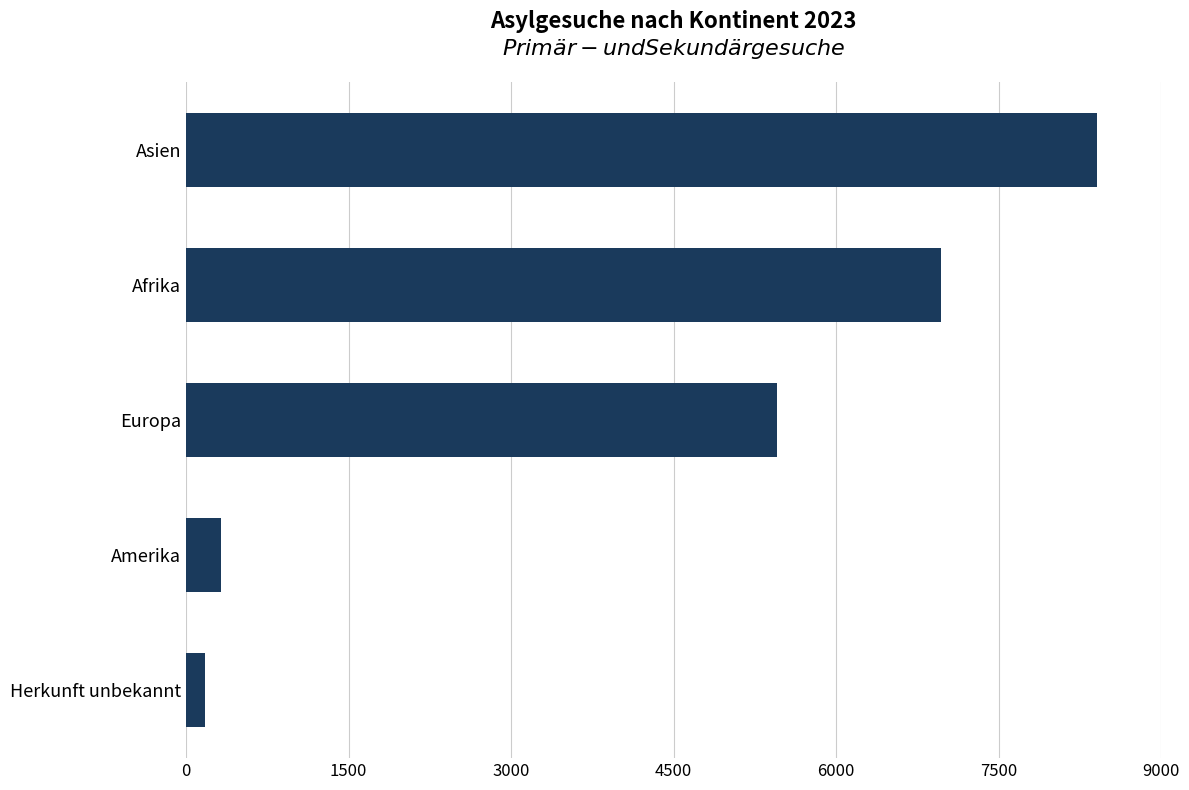

List the labels in order of value, smallest first.

Herkunft unbekannt, Amerika, Europa, Afrika, Asien